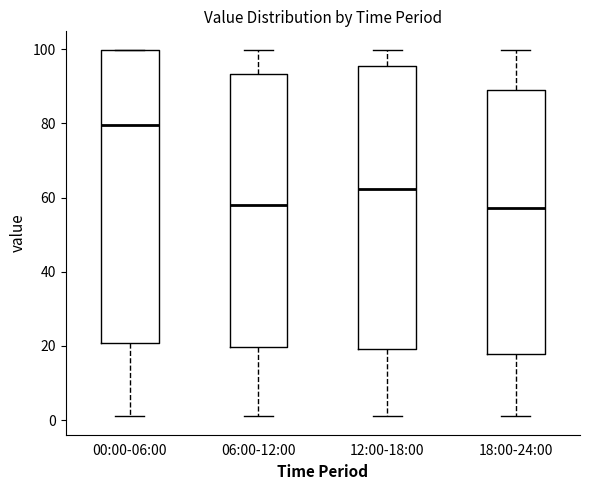

Reading left to right, read every box against the y-axis: the position of its median line, the range the box covers, and the ends of its whiskers. The values are not printed on the chart, so give them approximately, as read against the axis.

00:00-06:00: median 80, box 20 to 100, whiskers 2 to 100
06:00-12:00: median 58, box 20 to 94, whiskers 2 to 100
12:00-18:00: median 62, box 20 to 96, whiskers 2 to 100
18:00-24:00: median 58, box 18 to 90, whiskers 2 to 100